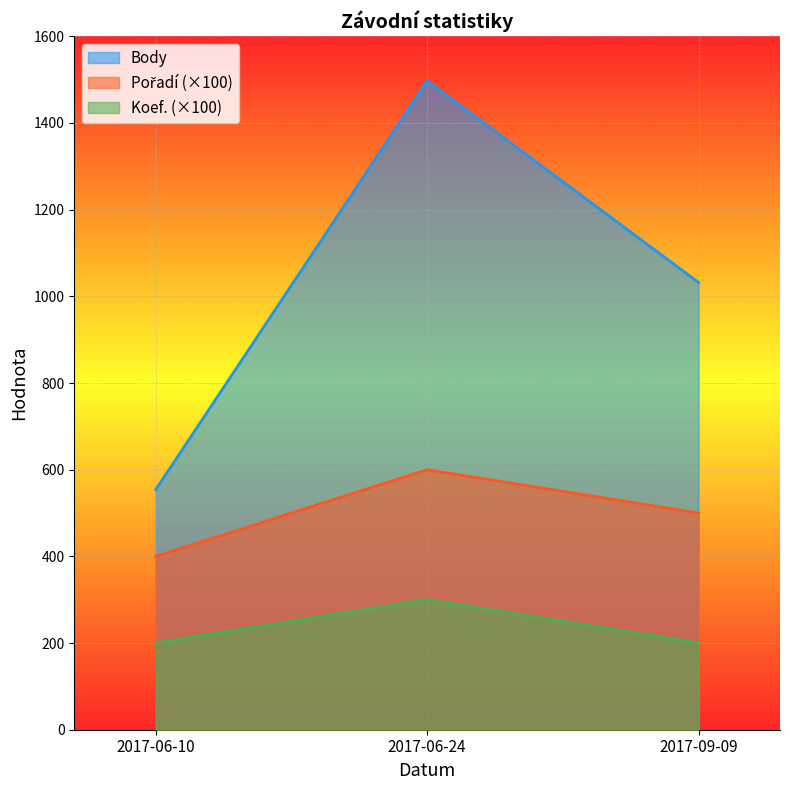

Reading left to right, transcribe all the data shown in this chart.

Body: 554	1497	1032
Pořadí: 400	600	500
Koef.: 200	300	200